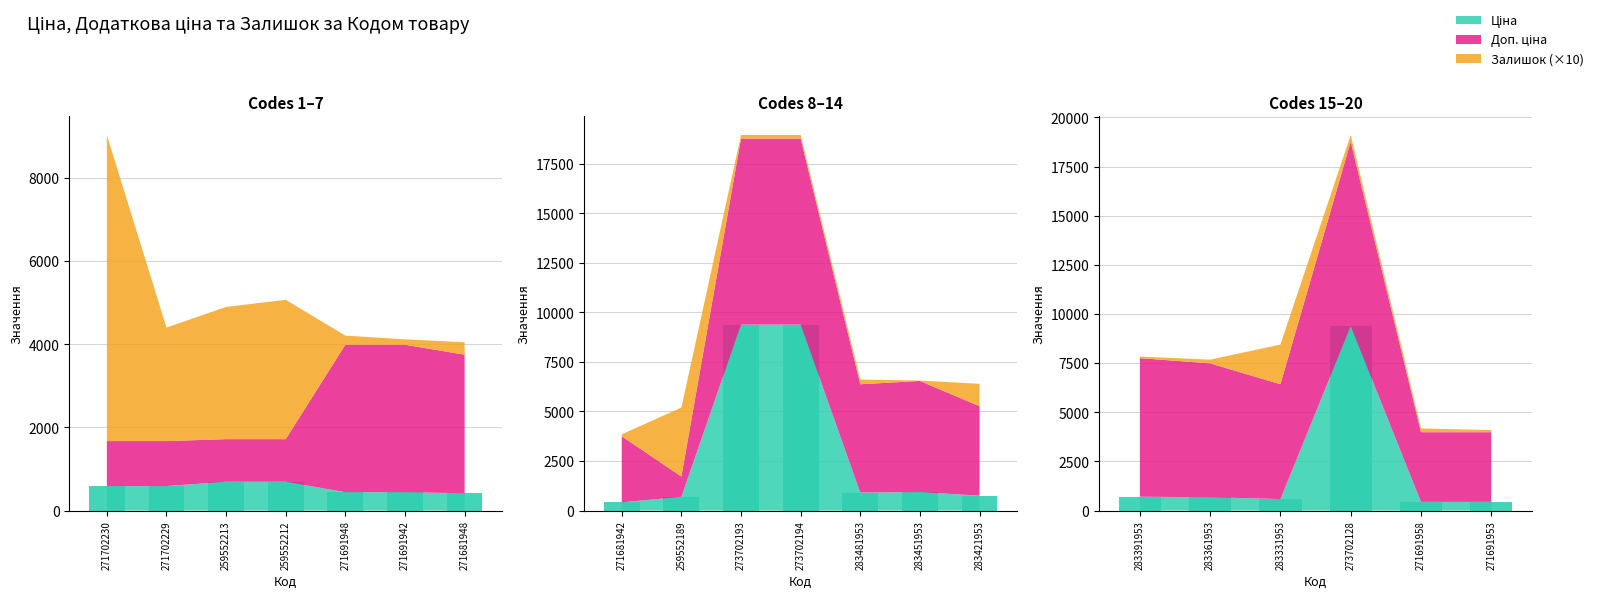

Which category has the lowest value across all series?

271691958